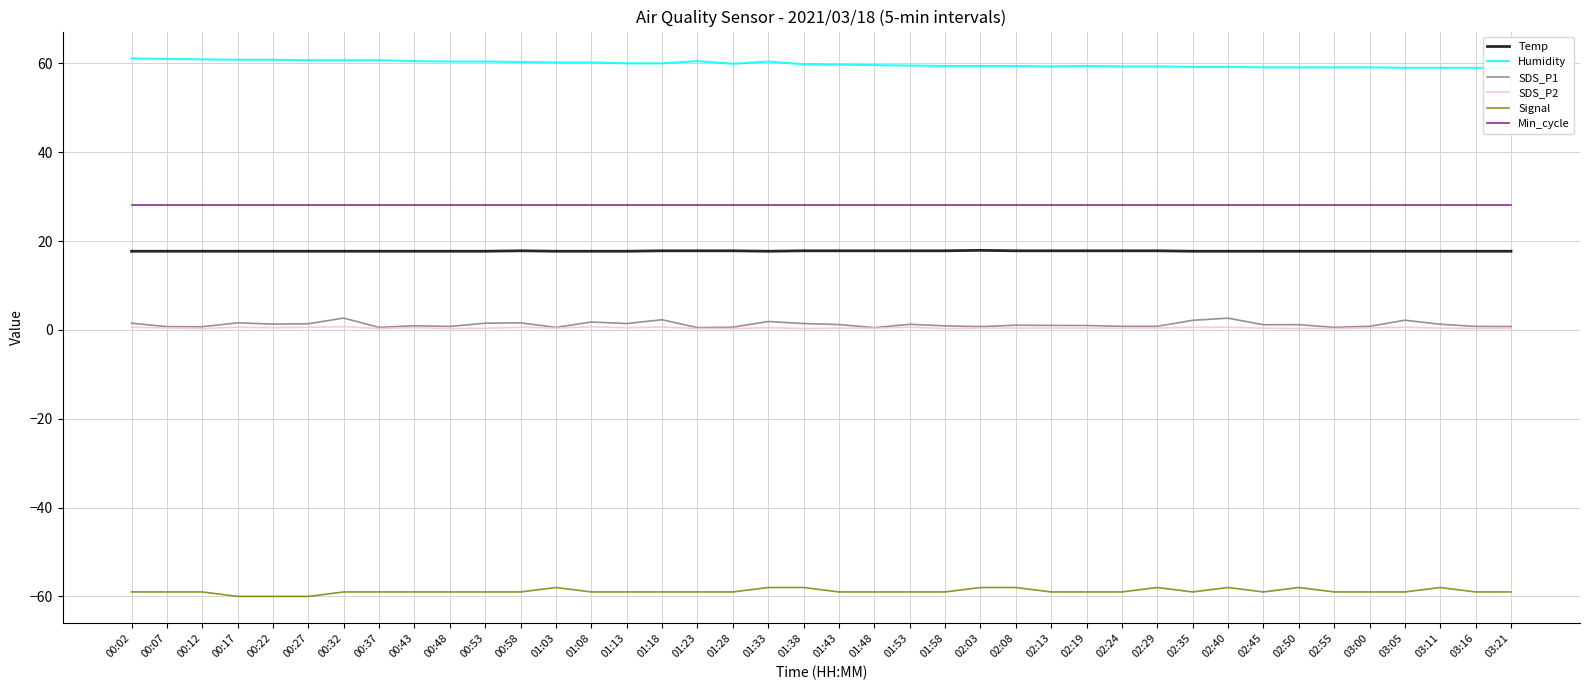

At which label is Humidity closest to 60?

01:13